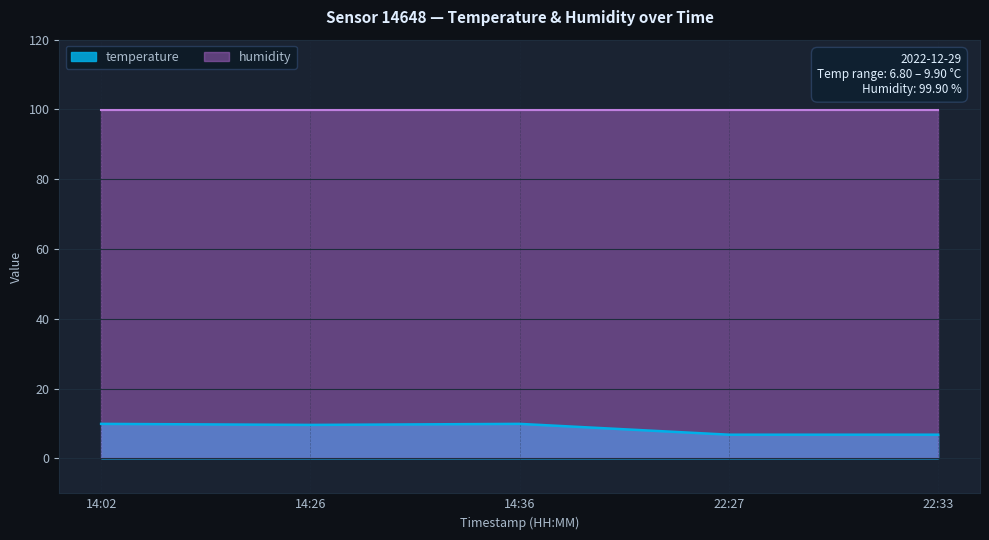

Reading right to left, what are all the values shown in this chart?

6.8	6.8	9.9	9.6	9.9